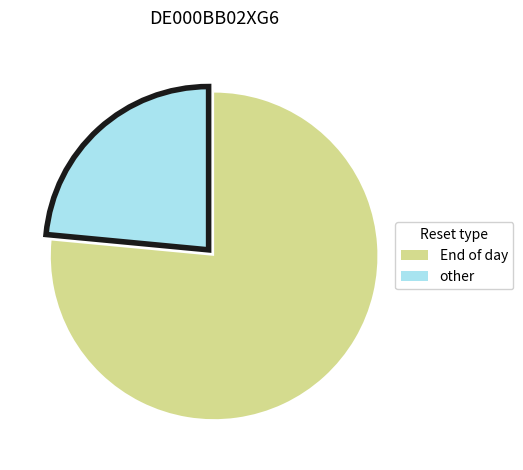

Which category has the smallest portion of the pie?

other